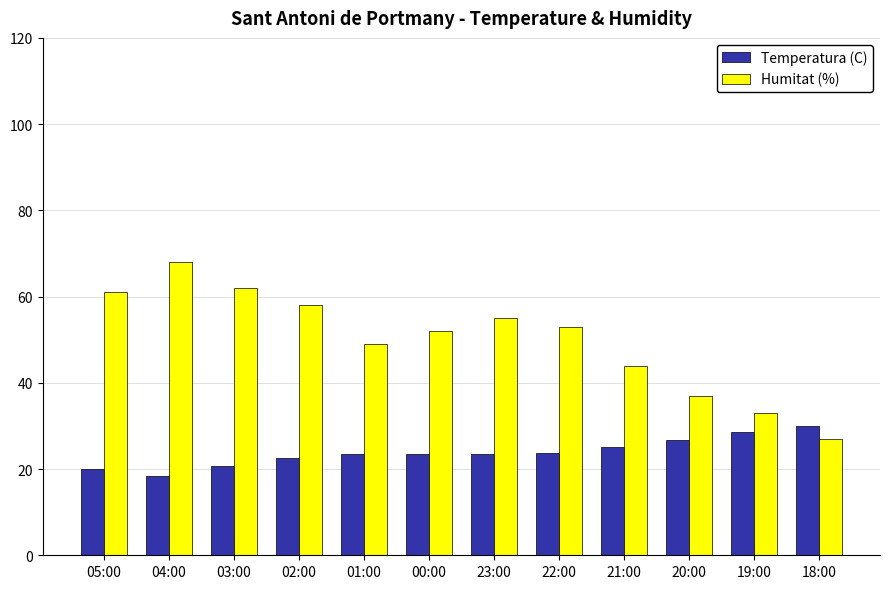

Which series changed the most between 22:00 and 20:00?

Humitat (%)